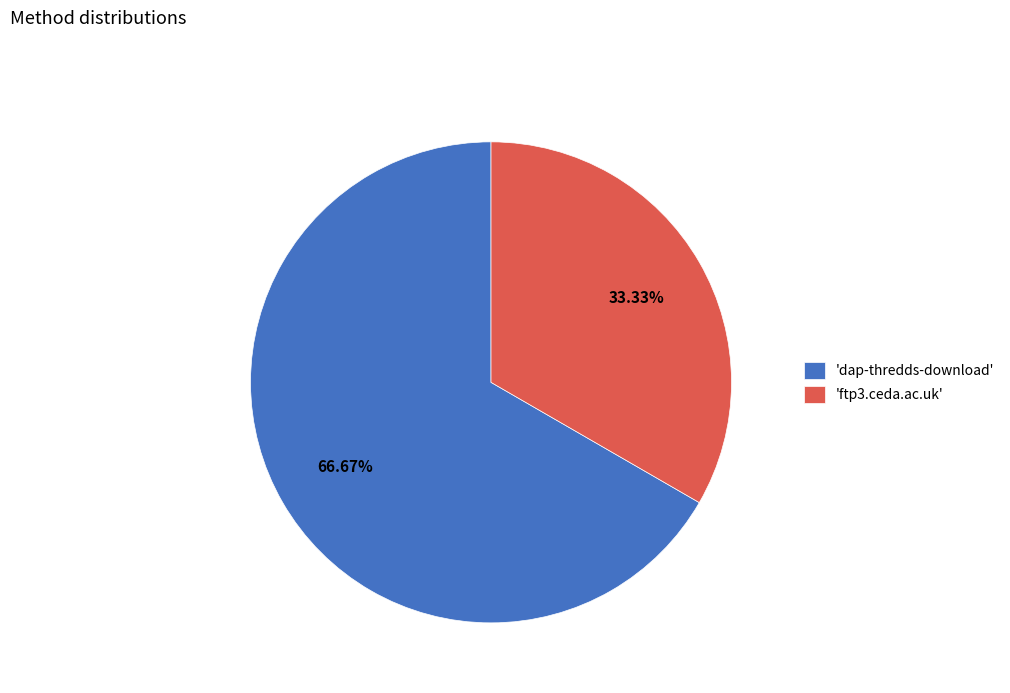

Combined, do 'dap-thredds-download' and 'ftp3.ceda.ac.uk' account for over 50%?

Yes